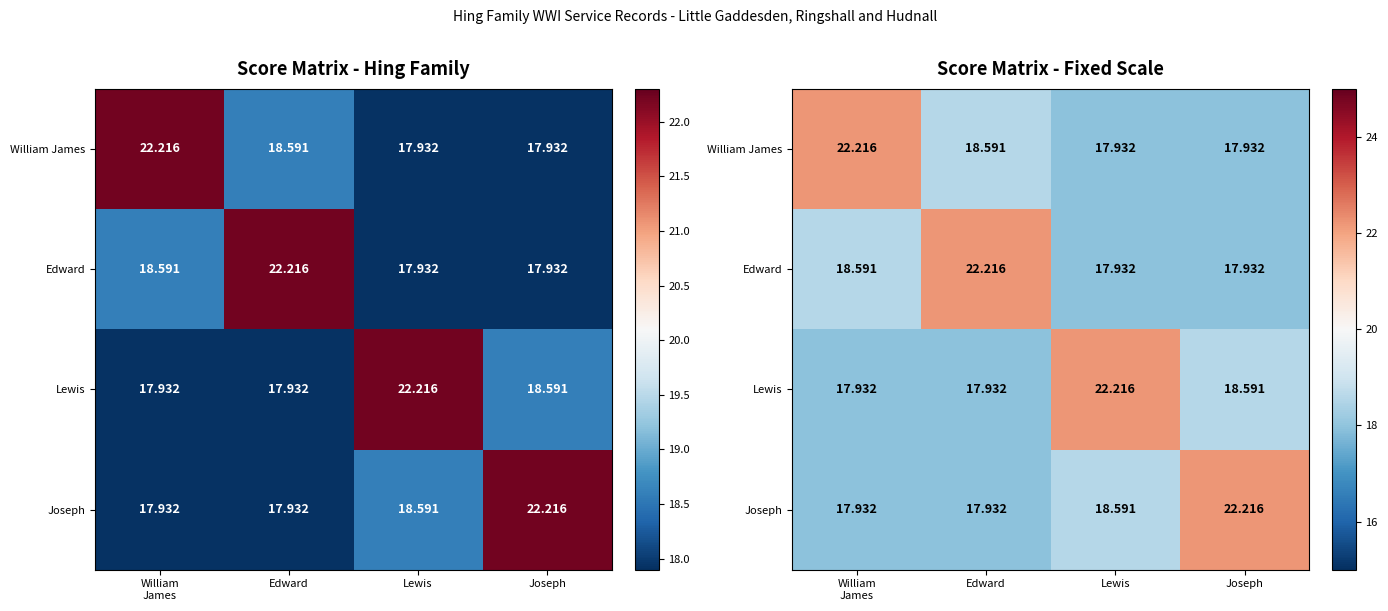

What is the difference between the William James values at Joseph and Edward?

0.7